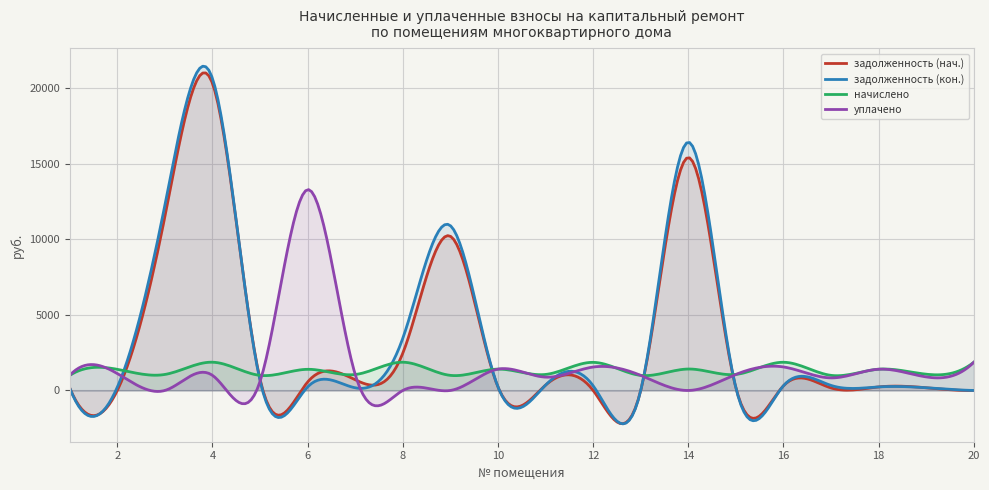

How many lines are shown in the chart?

4